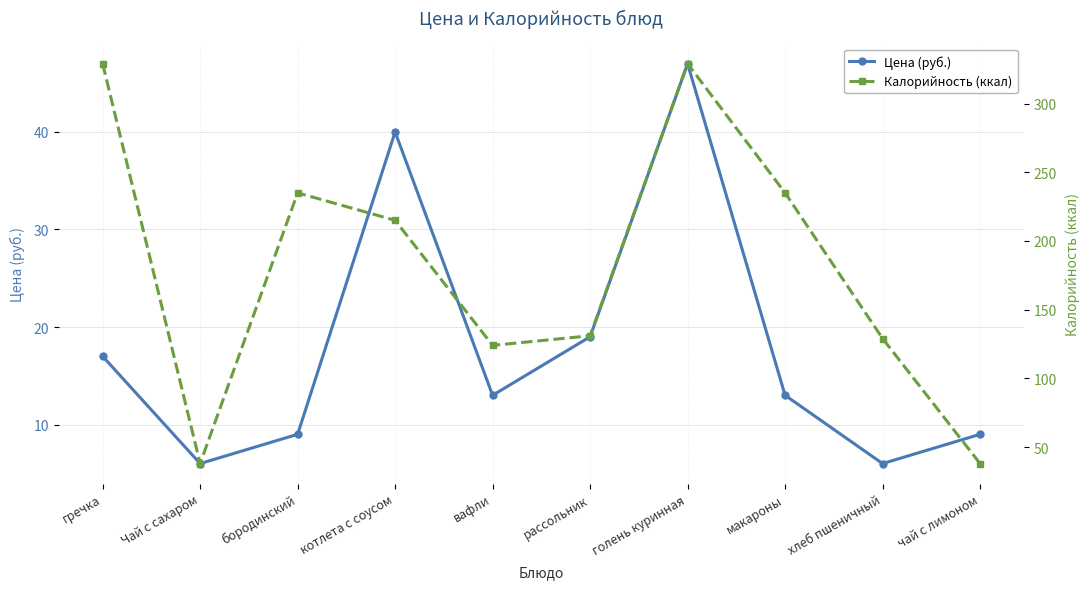

In Цена (руб.), how many points are lower than both neighbors (excluding endpoints)?

3